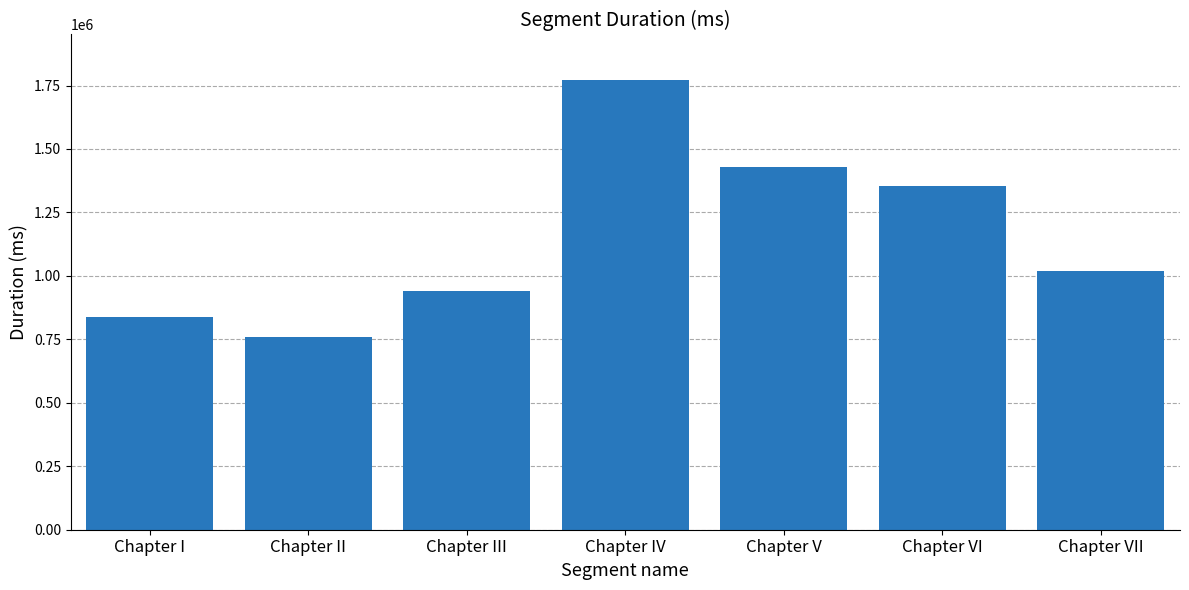

At which category does the chart reach its minimum across all series?

Chapter II